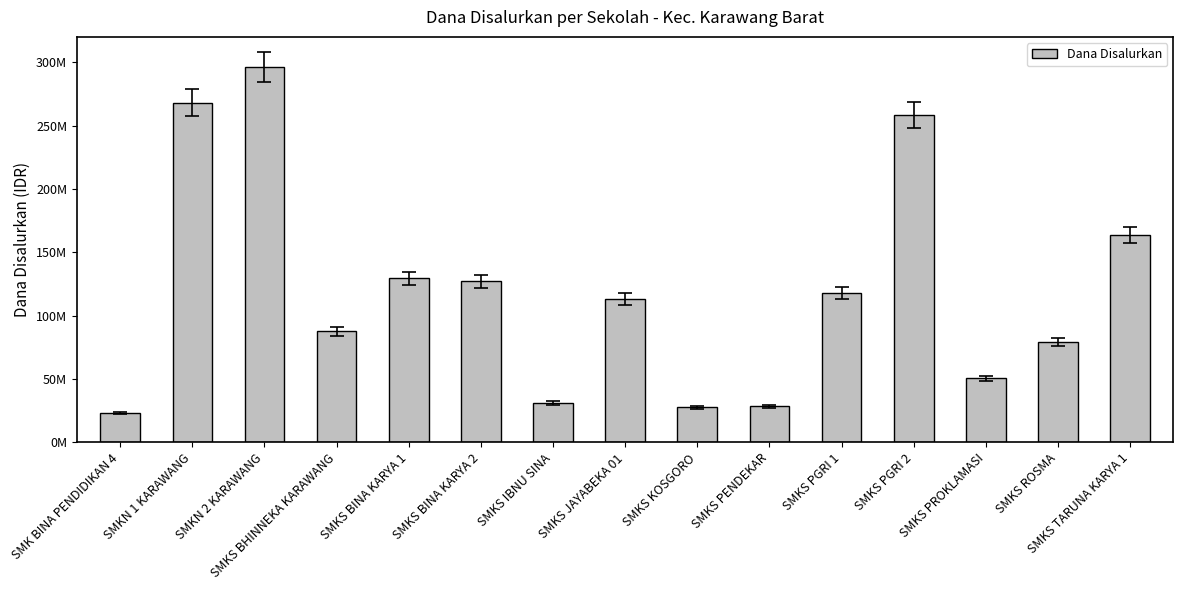

Are the bars horizontal?

No